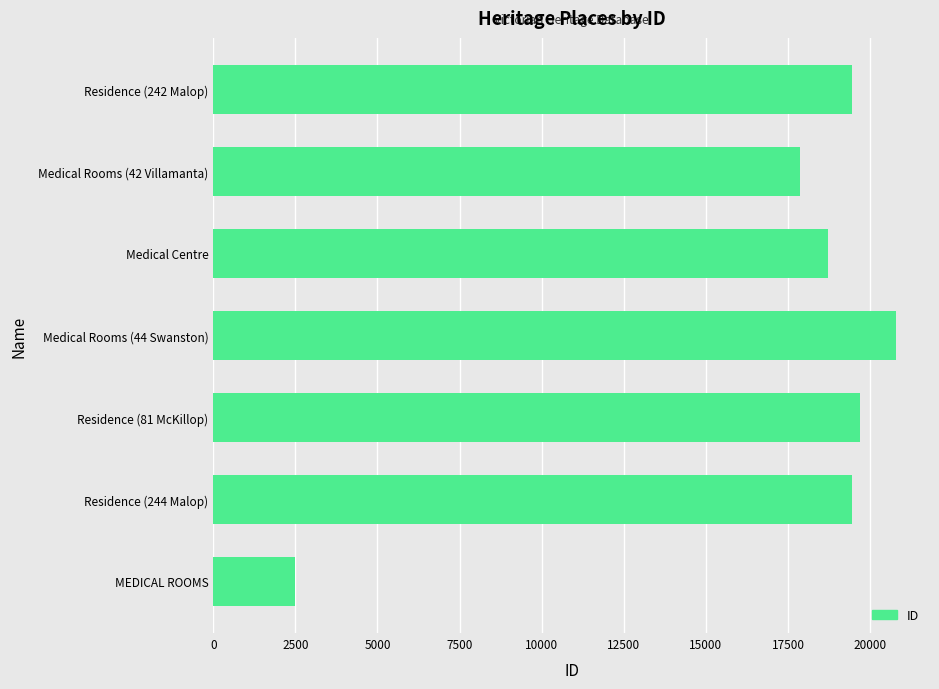

At which category does the chart reach its minimum across all series?

MEDICAL ROOMS